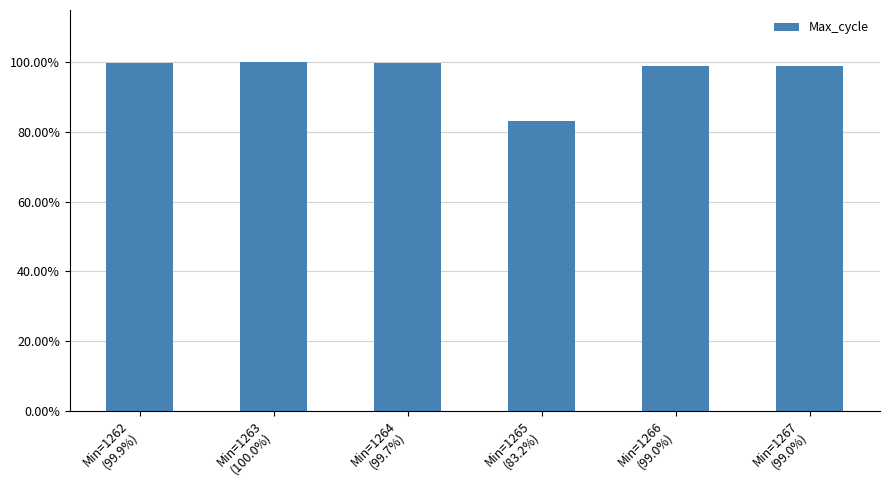

Does the chart contain stacked bars?

No